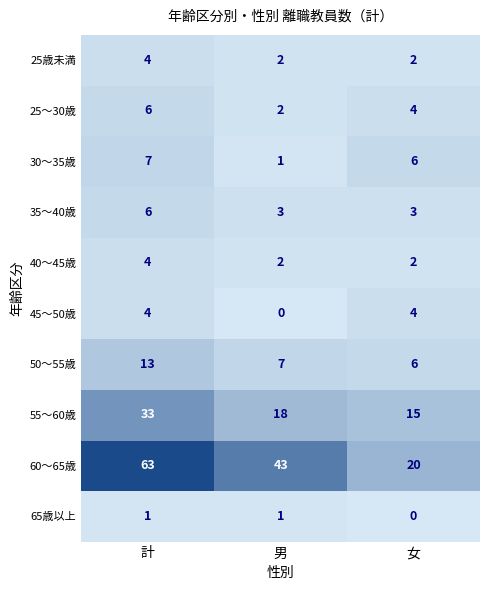

How many 35〜40歳 values are between 3 and 6?

3